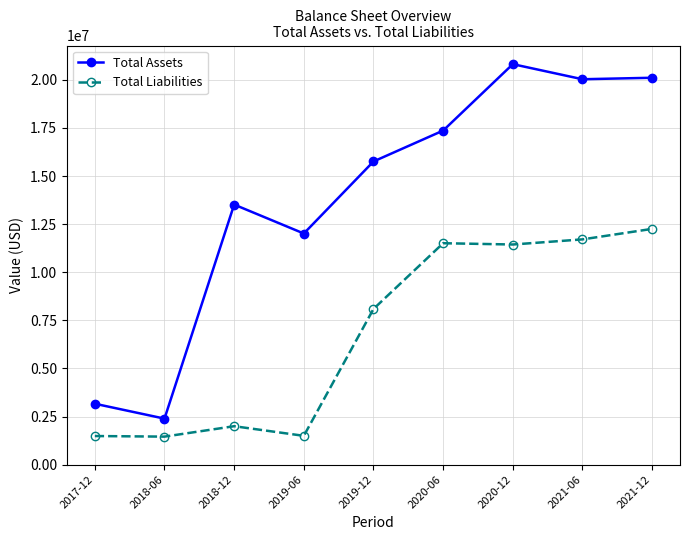

List the series in order of their overall mean, highest first.

Total Assets, Total Liabilities